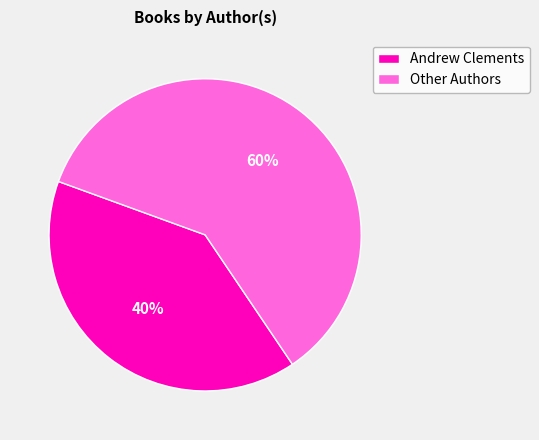

What is the smallest slice in the pie chart?

Andrew Clements